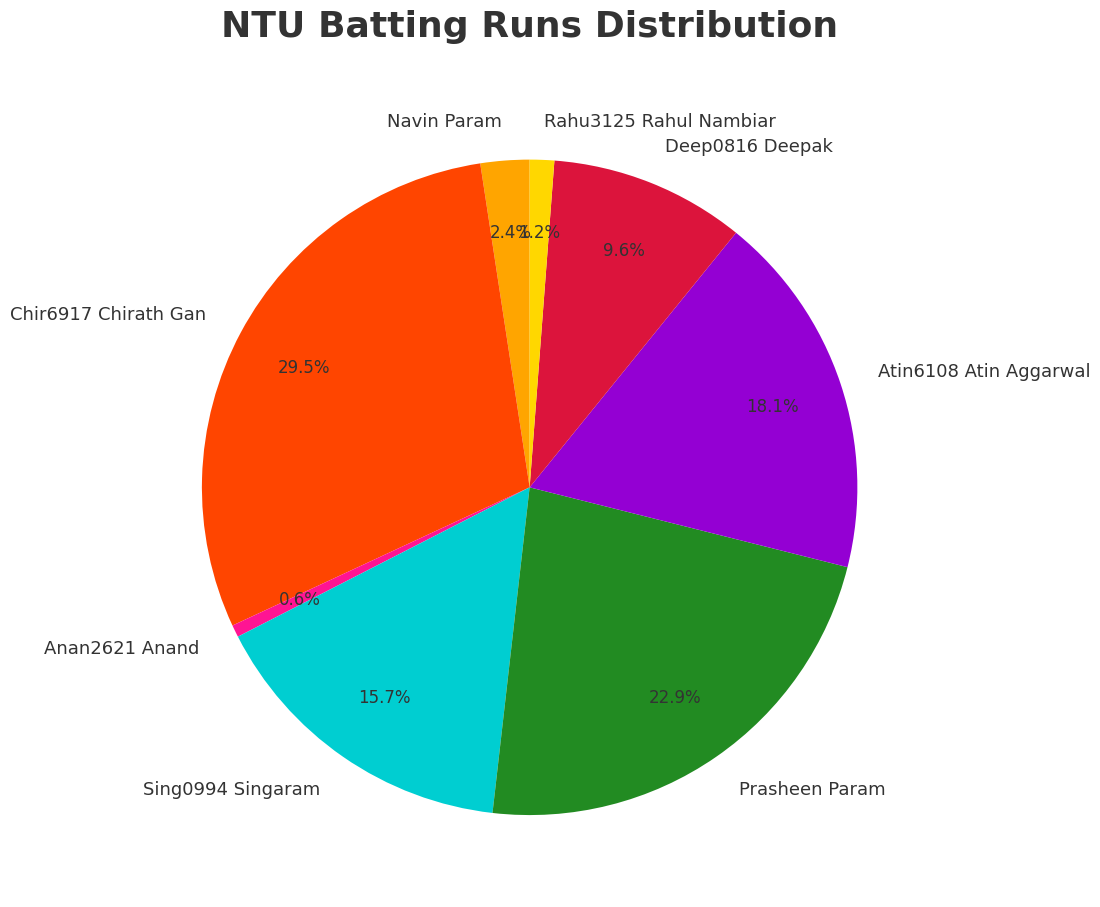

Combined, do Chir6917 Chirath Gan and Rahu3125 Rahul Nambiar account for over 50%?

No